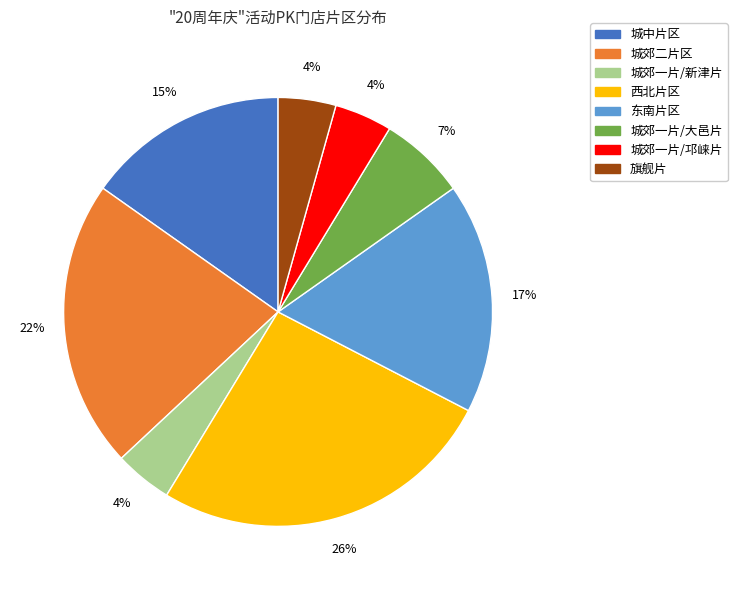

True or false: 城中片区 accounts for 6% of the total.

False